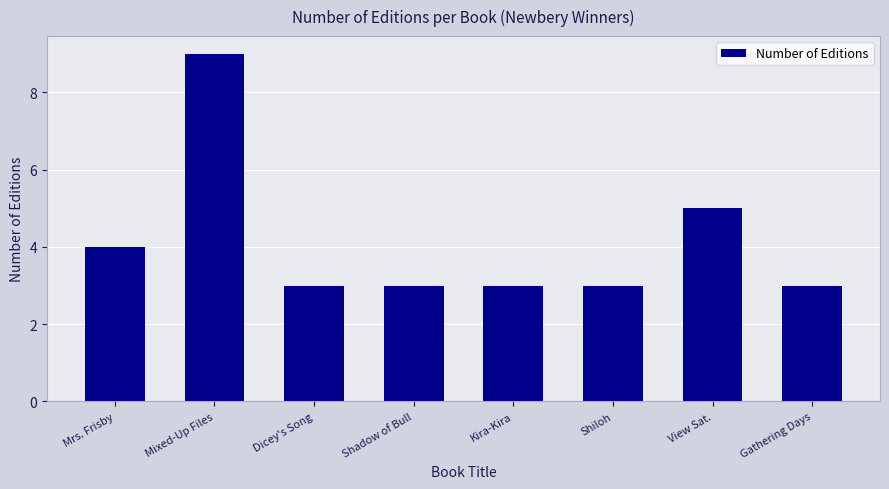

What is the label of the 3rd bar from the right?

Shiloh